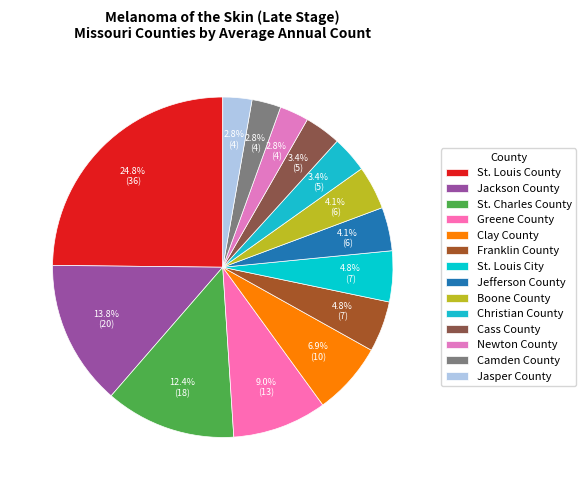

How many slices are in this pie chart?

14